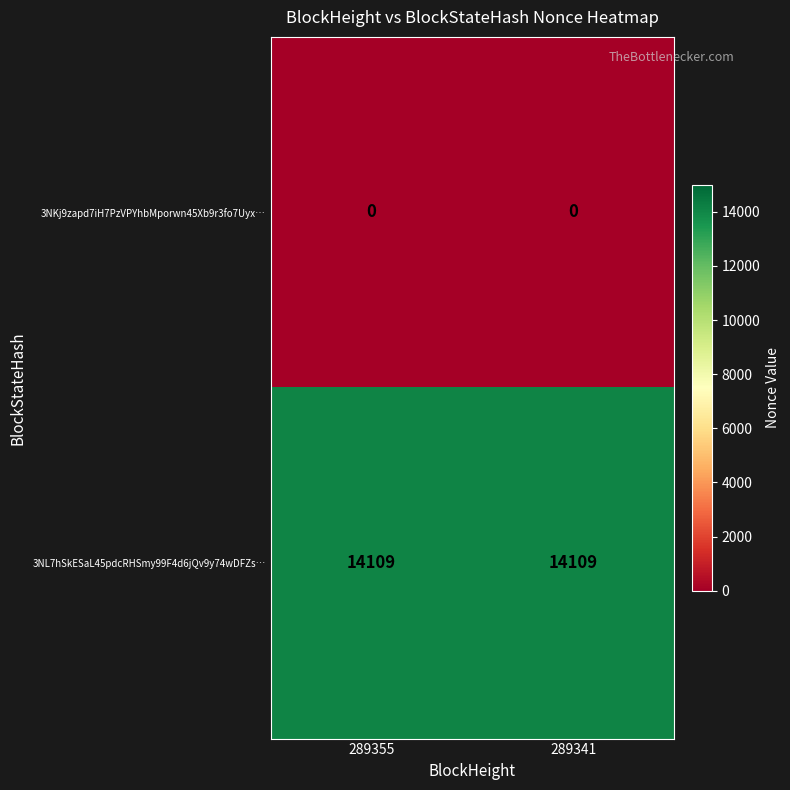

Reading left to right, list all the values displayed in this chart.

3NKj9zapd7iH7PzVPYhbMporwn45Xb9r3fo7Uyx…: 289355=0	289341=0
3NL7hSkESaL45pdcRHSmy99F4d6jQv9y74wDFZs…: 289355=14109	289341=14109